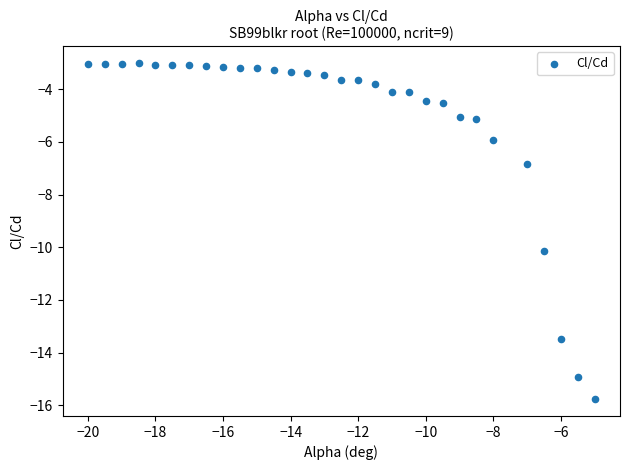

What is the range of Y values (max minus min)?

12.8